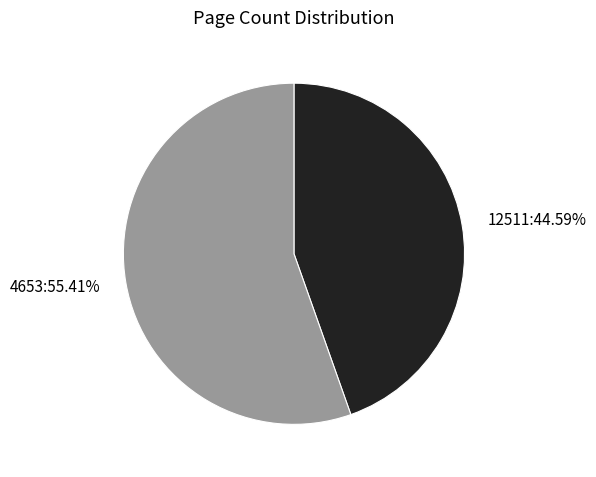

Which slice is the smallest?

12511